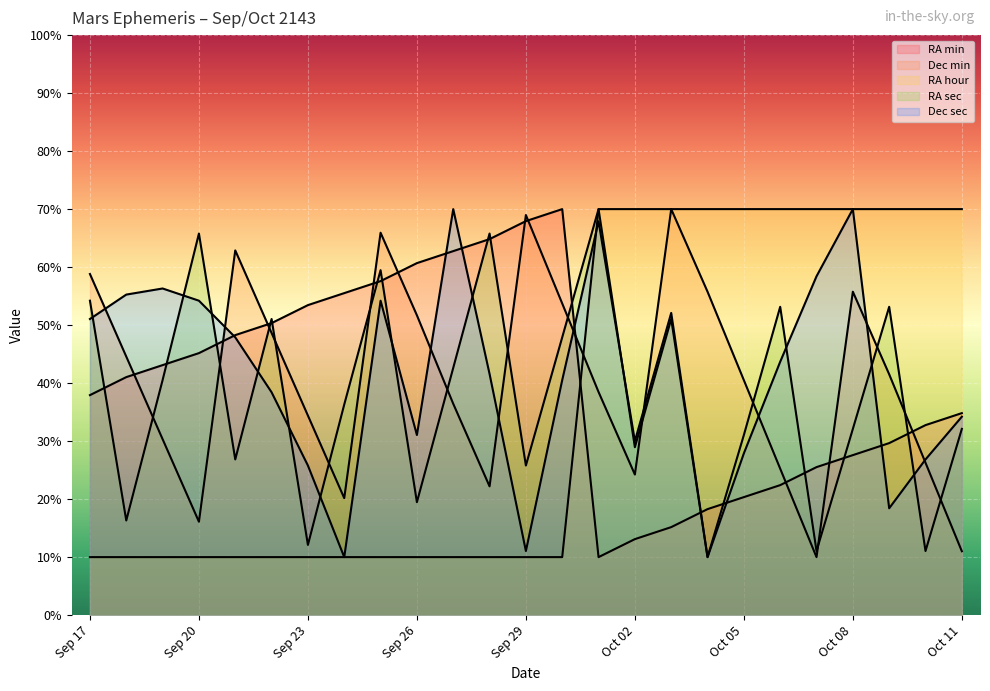

What is the spread (max minus min) of values at Sep 19?

46.3